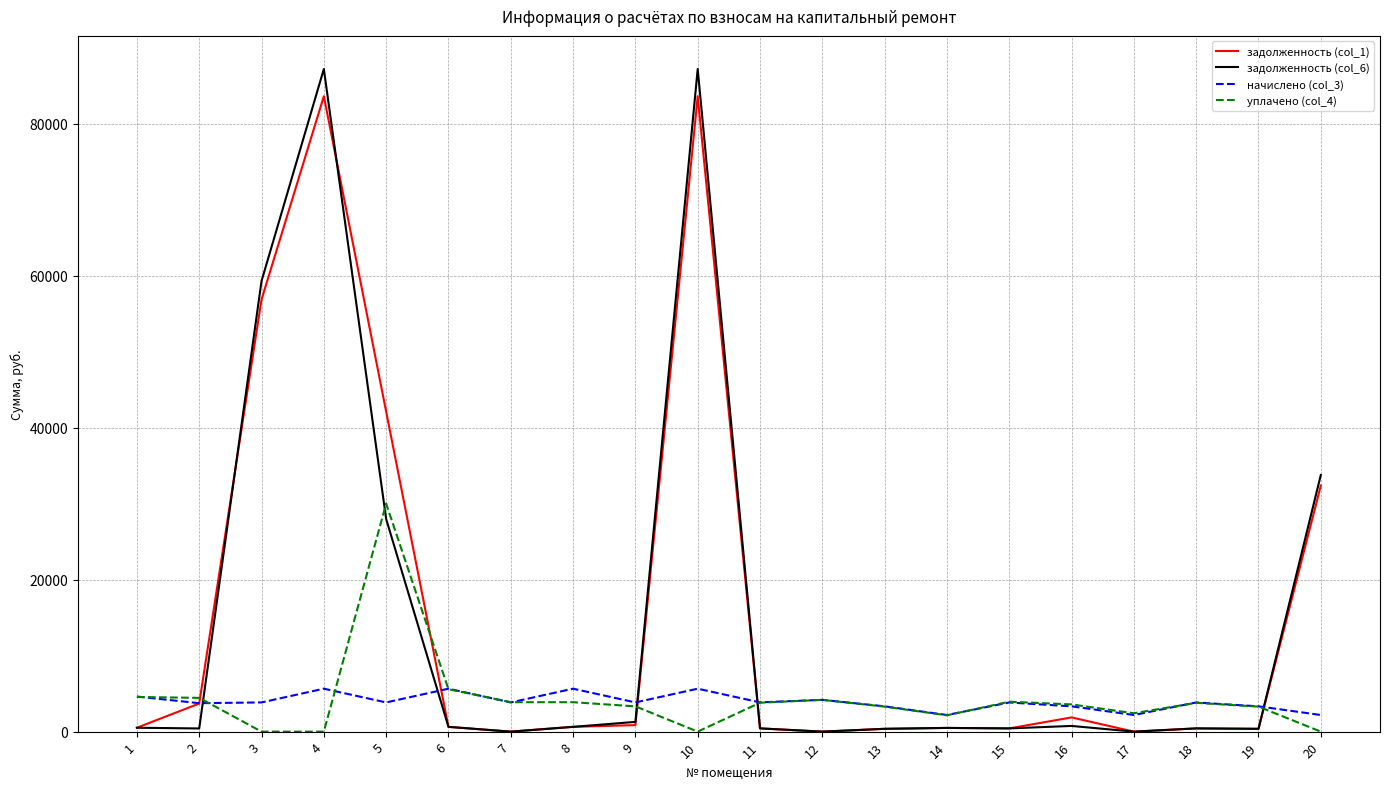

What is the spread (max minus min) of values at 12?

4181.5